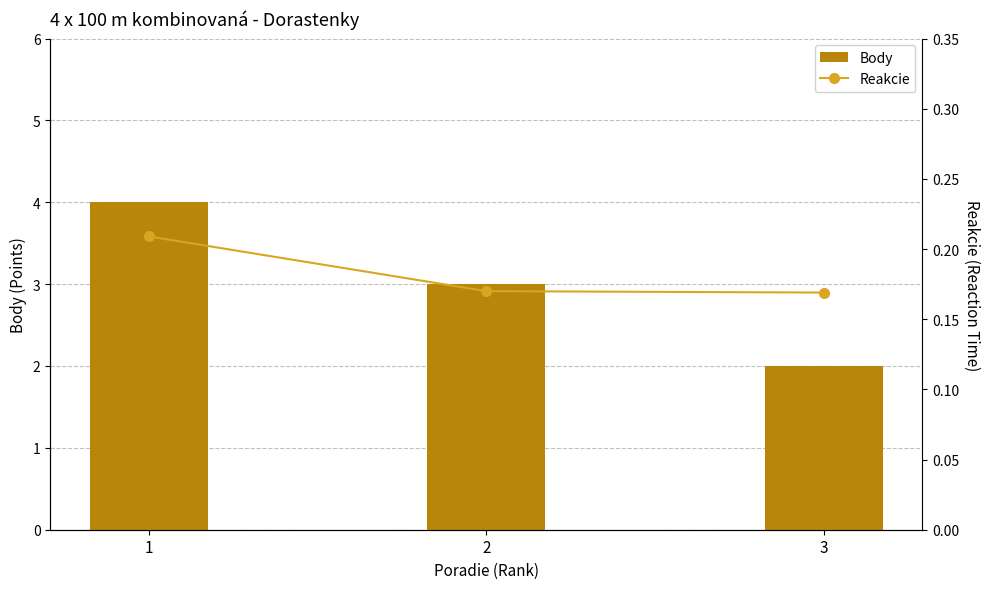

What is the difference between the Body values at 1 and 2?

1